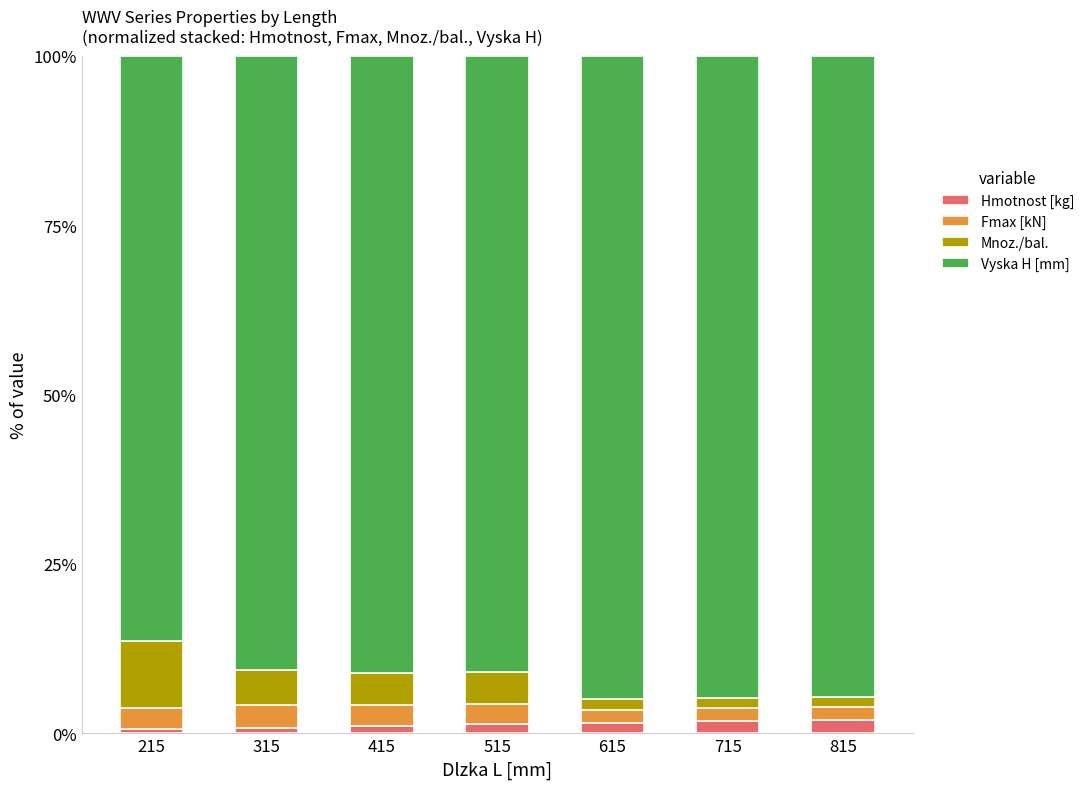

What is the sum of all Hmotnost [kg] values?

9.2